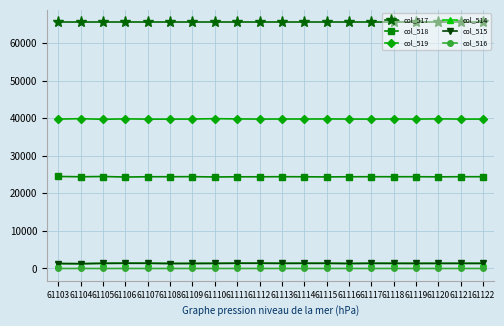

The value of col_517 at 61115 is 89554. True or false?

False